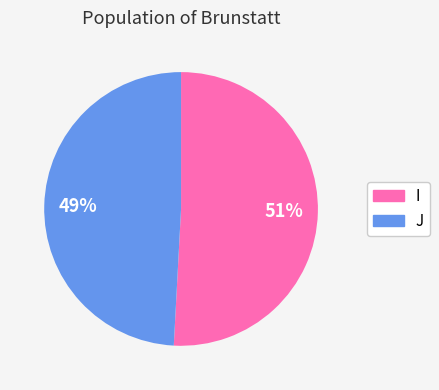

Combined, do I and J account for over 50%?

Yes